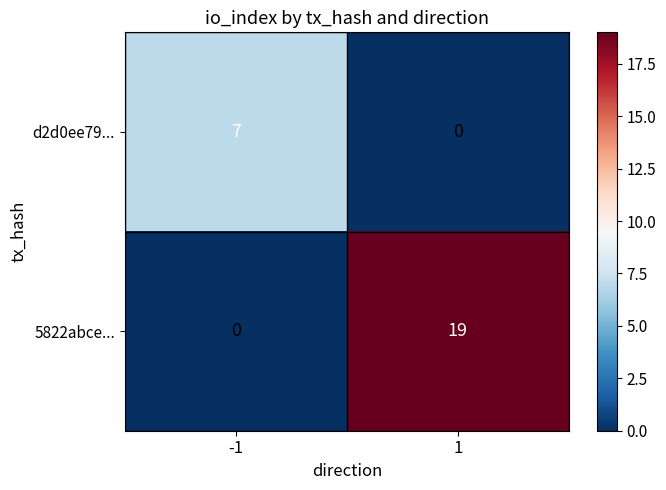

What is the maximum value for 5822abce...?

19